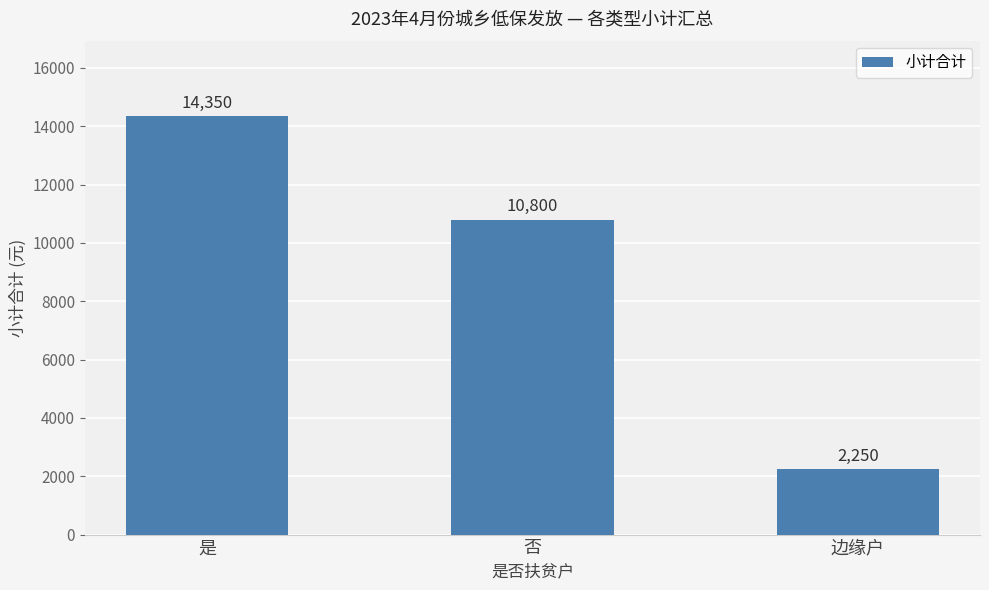

List the labels in order of value, smallest first.

边缘户, 否, 是